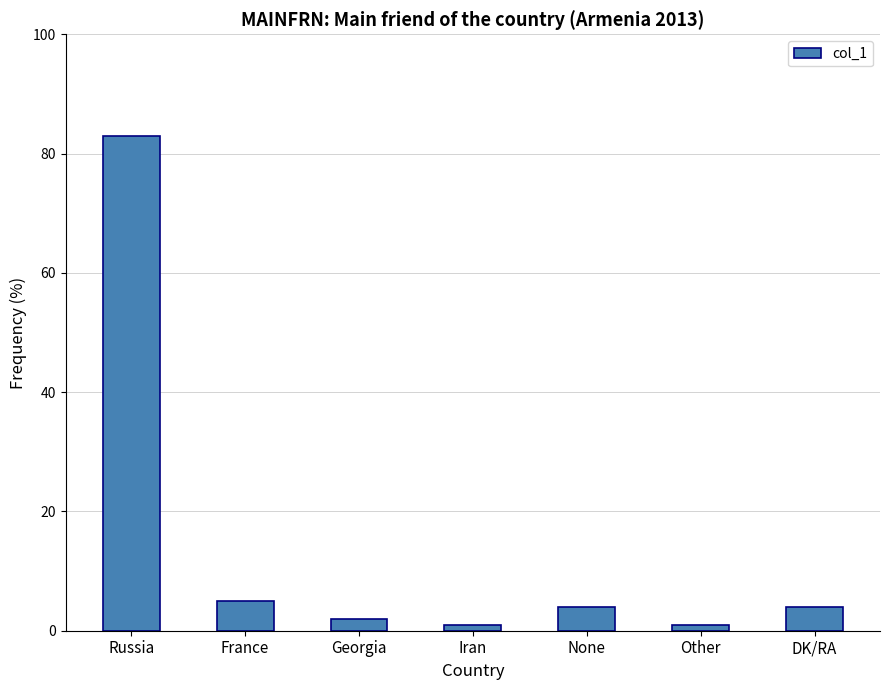

What is the sum of the values at DK/RA and Iran?

5